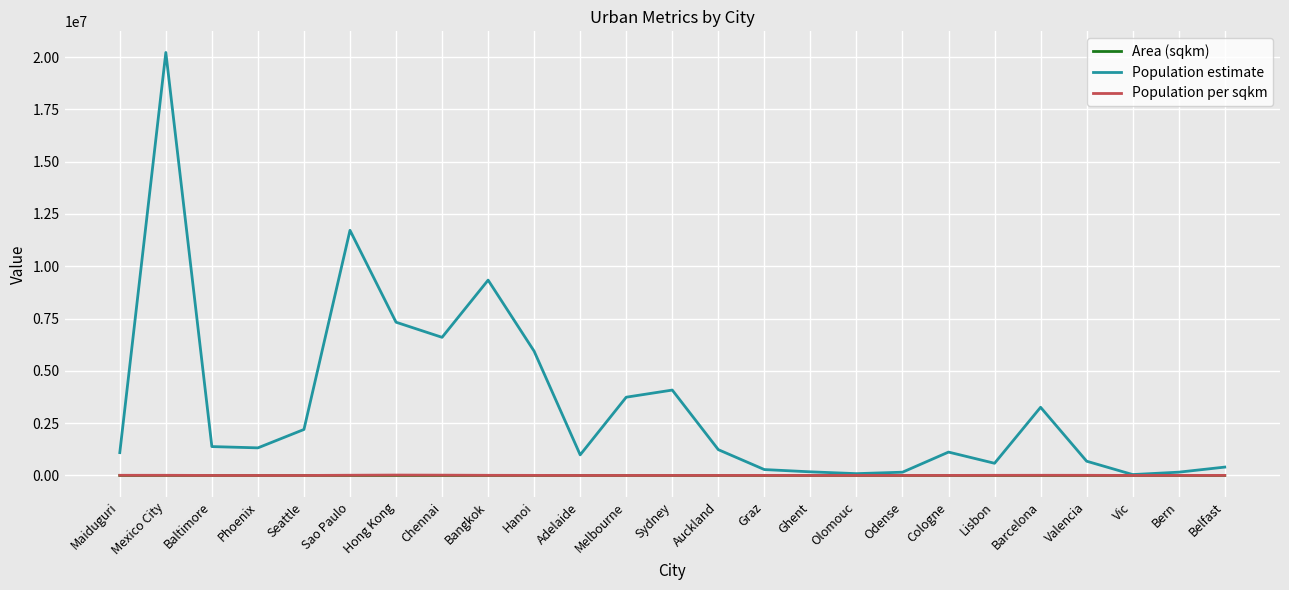

What is the total value across all series at Bangkok?

9346110.6